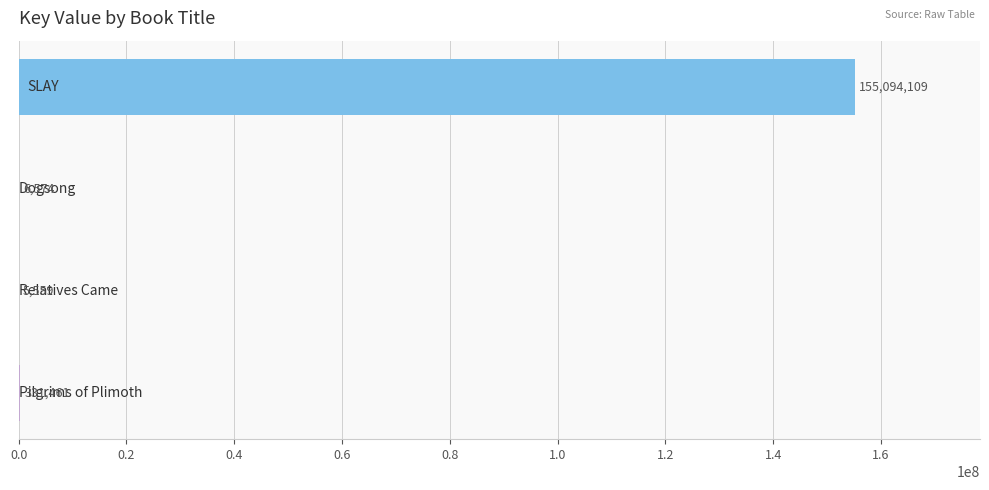

What is the maximum value shown in the chart?

155094109